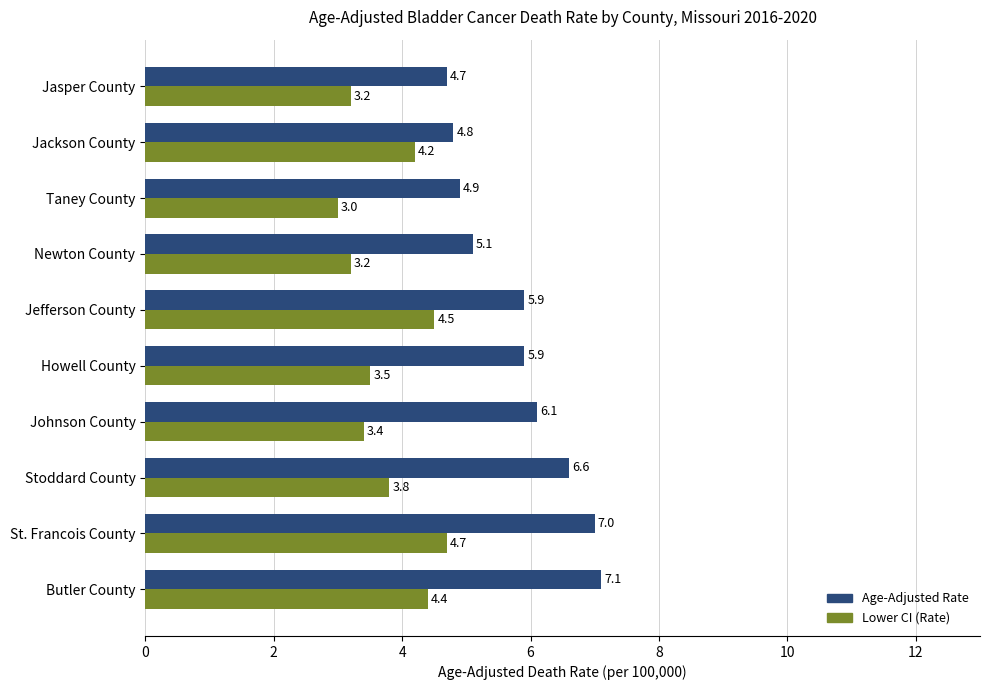

What is the minimum value for Age-Adjusted Rate?

4.7